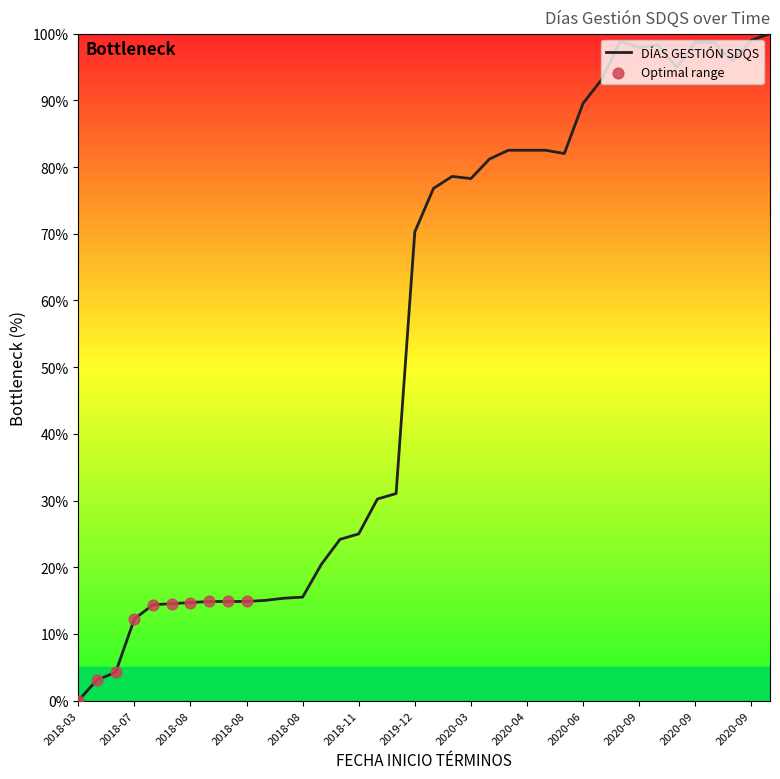

What is the greatest value displayed?

100.0